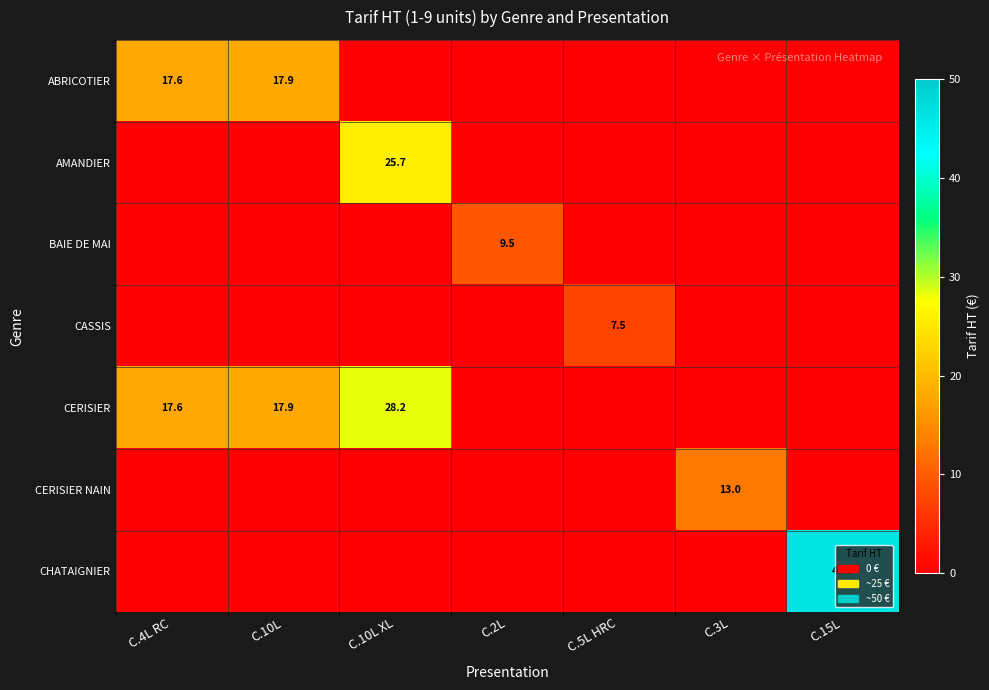

Is the value of ABRICOTIER at C.2L greater than the value of BAIE DE MAI at C.5L HRC?

No